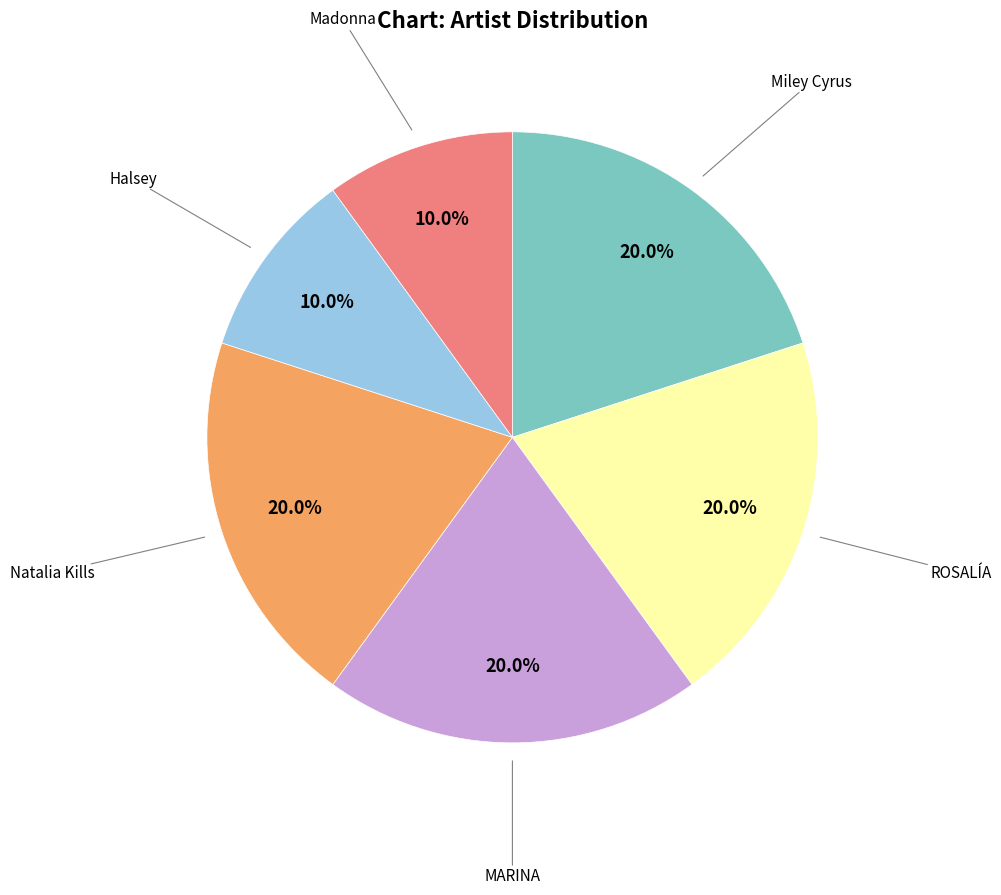

Is there a majority slice in this chart?

No